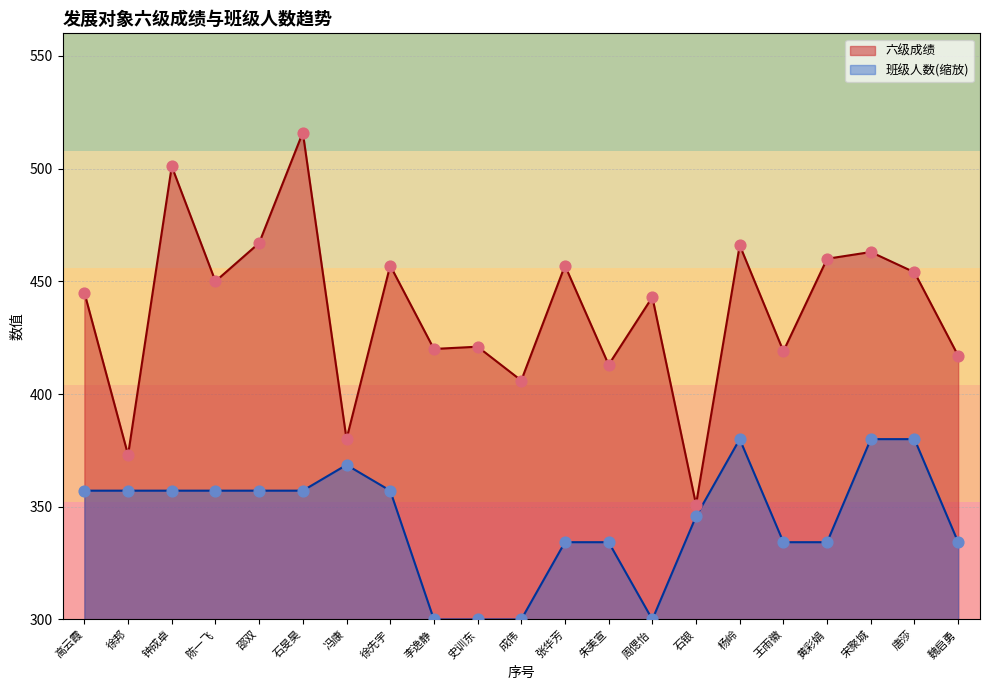

What are all the series names shown in the legend?

六级成绩, 班级人数(缩放)